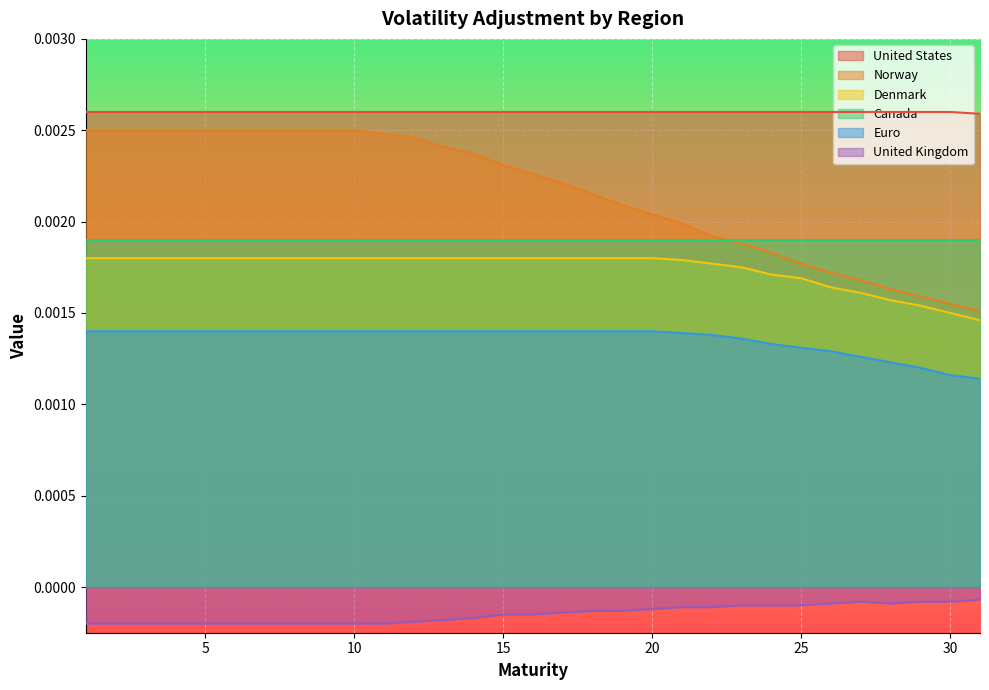

How many distinct data groups are displayed?

6